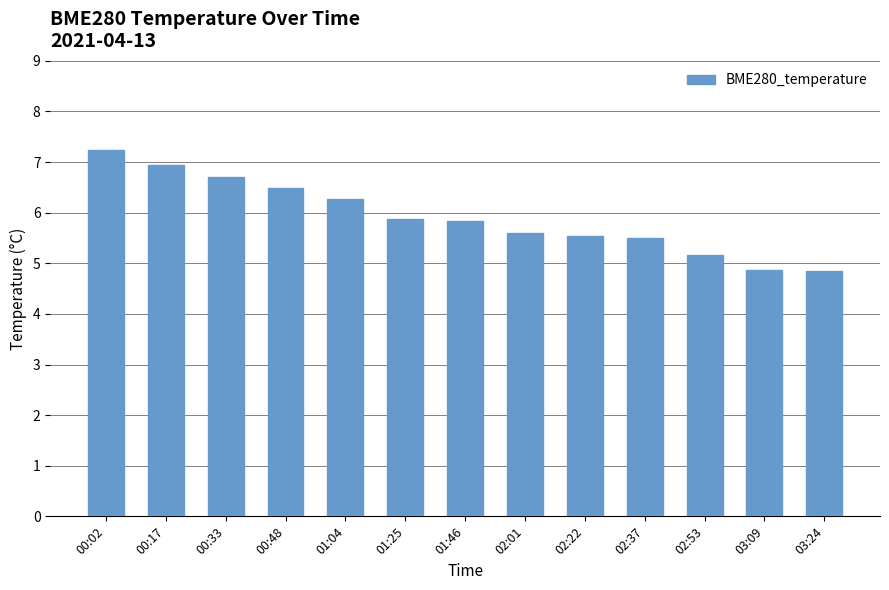

What is the difference between the maximum and minimum values?

2.4